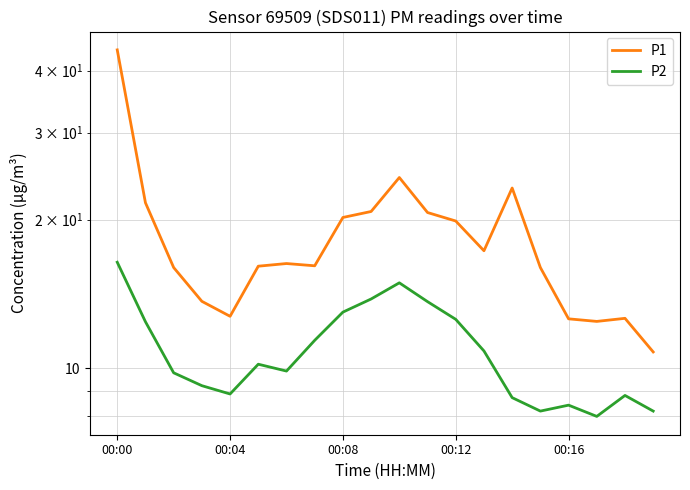

True or false: P1 and P2 intersect in this chart.

False